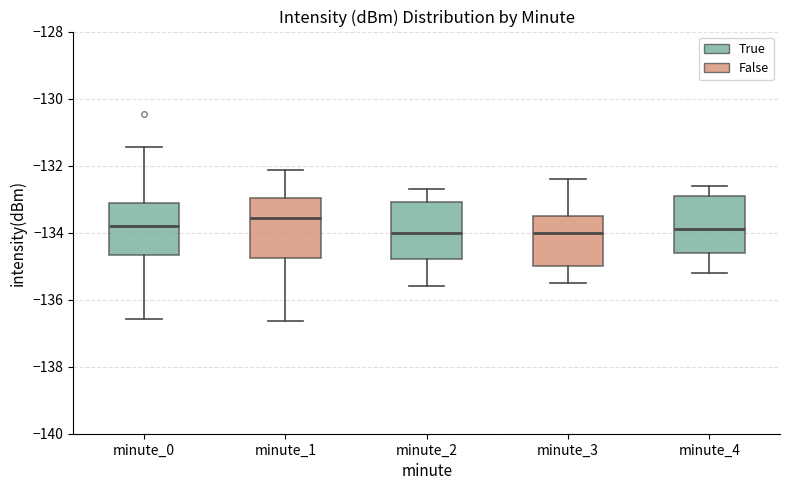

Reading left to right, transcribe this box plot: for each box, give where its median line is, the range the box spans, and where its two whiskers end, as read against the y-axis. The values are not printed on the chart, so give them approximately, as read against the axis.

minute_0: median -133.8, box -134.6 to -133.2, whiskers -136.6 to -131.4
minute_1: median -133.6, box -134.8 to -133.0, whiskers -136.6 to -132.2
minute_2: median -134.0, box -134.8 to -133.0, whiskers -135.6 to -132.6
minute_3: median -134.0, box -135.0 to -133.4, whiskers -135.4 to -132.4
minute_4: median -133.8, box -134.6 to -132.8, whiskers -135.2 to -132.6